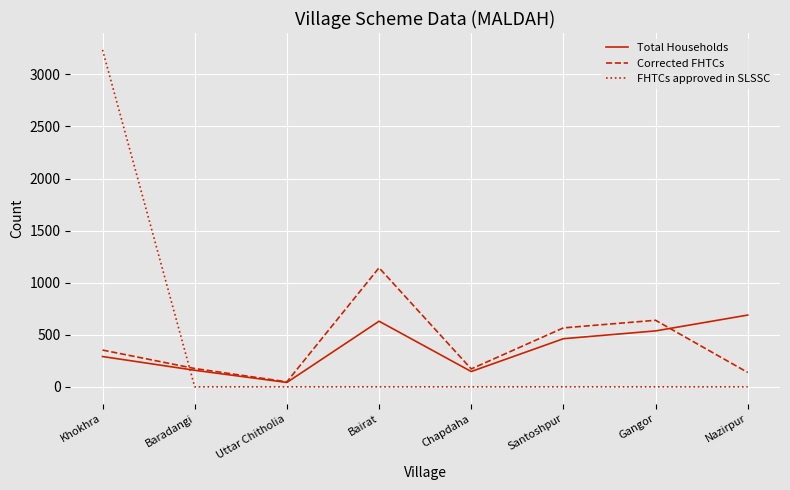

What is the total value across all series at Gangor?

1176